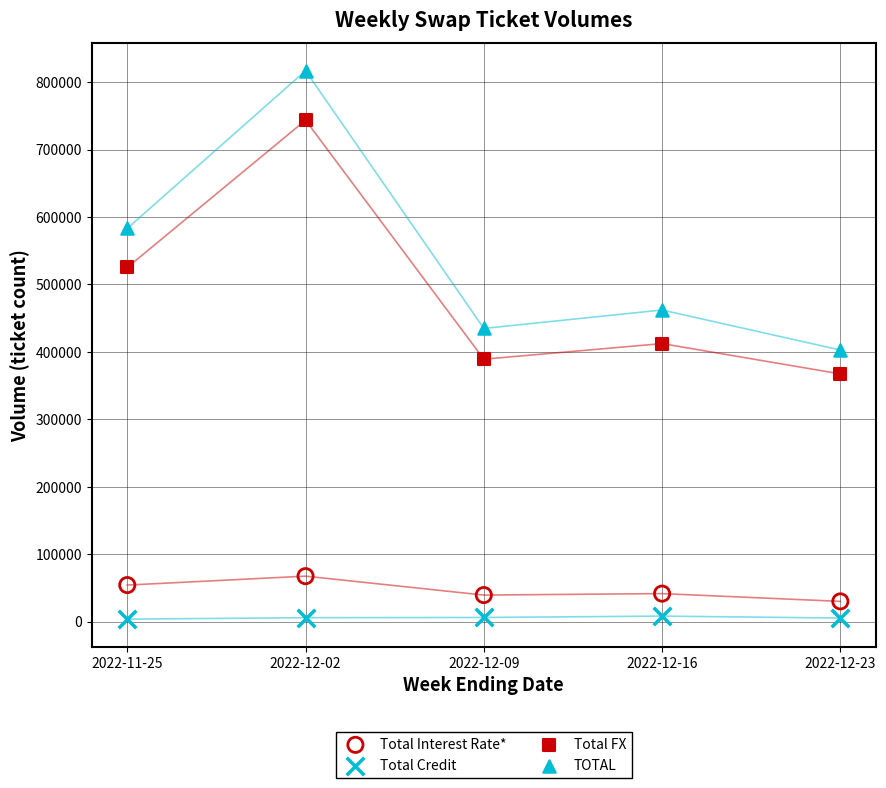

Which series contains the lowest Y value?

Total Credit